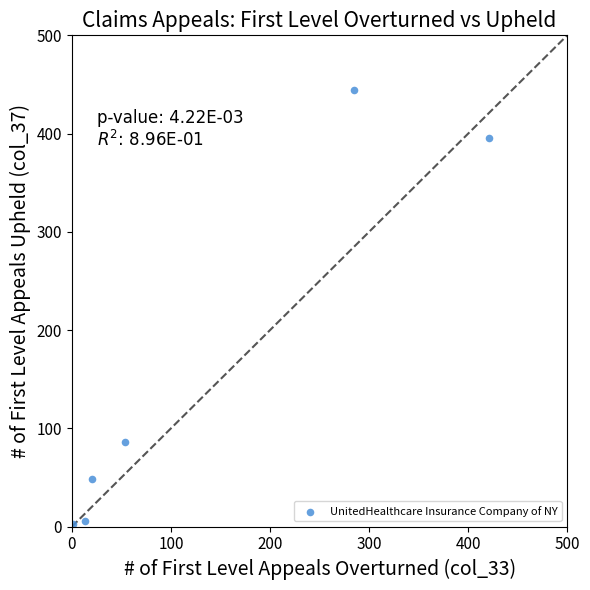

What is the range of Y values (max minus min)?

441